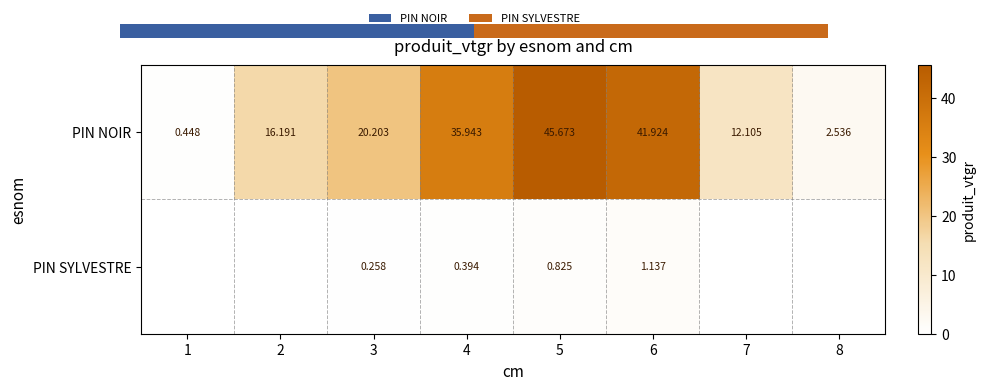

How many values in the PIN SYLVESTRE series exceed 0?

4